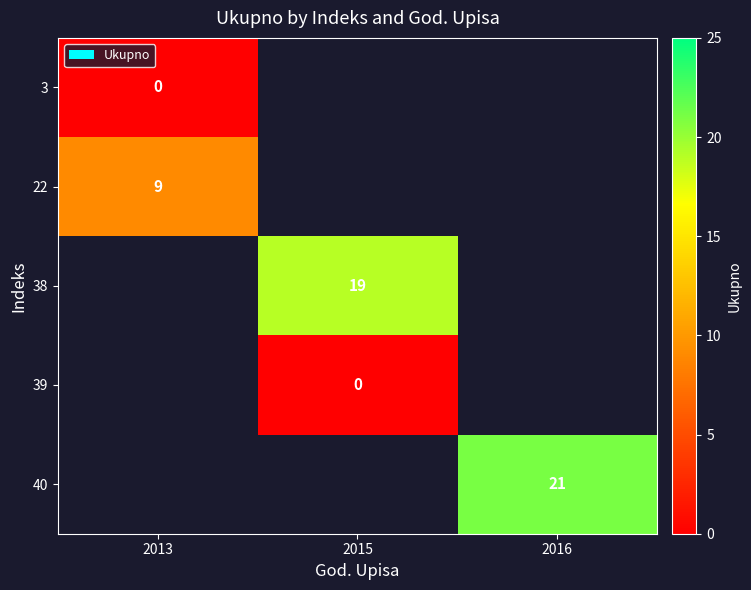

How many series are shown in this chart?

5